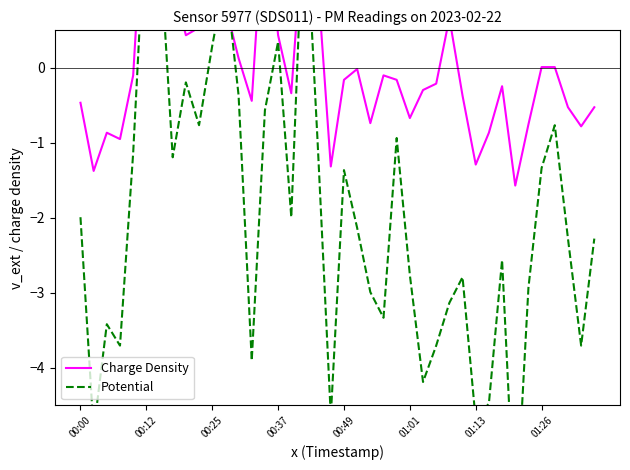

At which label is Charge Density closest to 0?

01:26